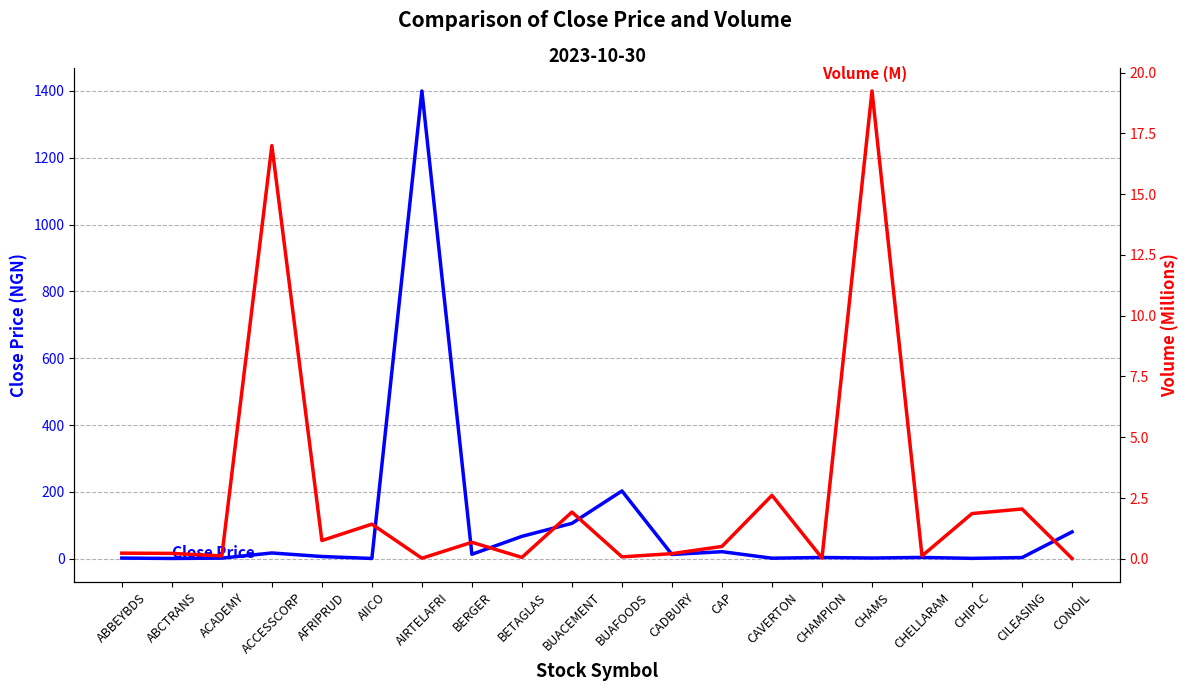

What are all the series names shown in the legend?

Close Price, Volume (M)